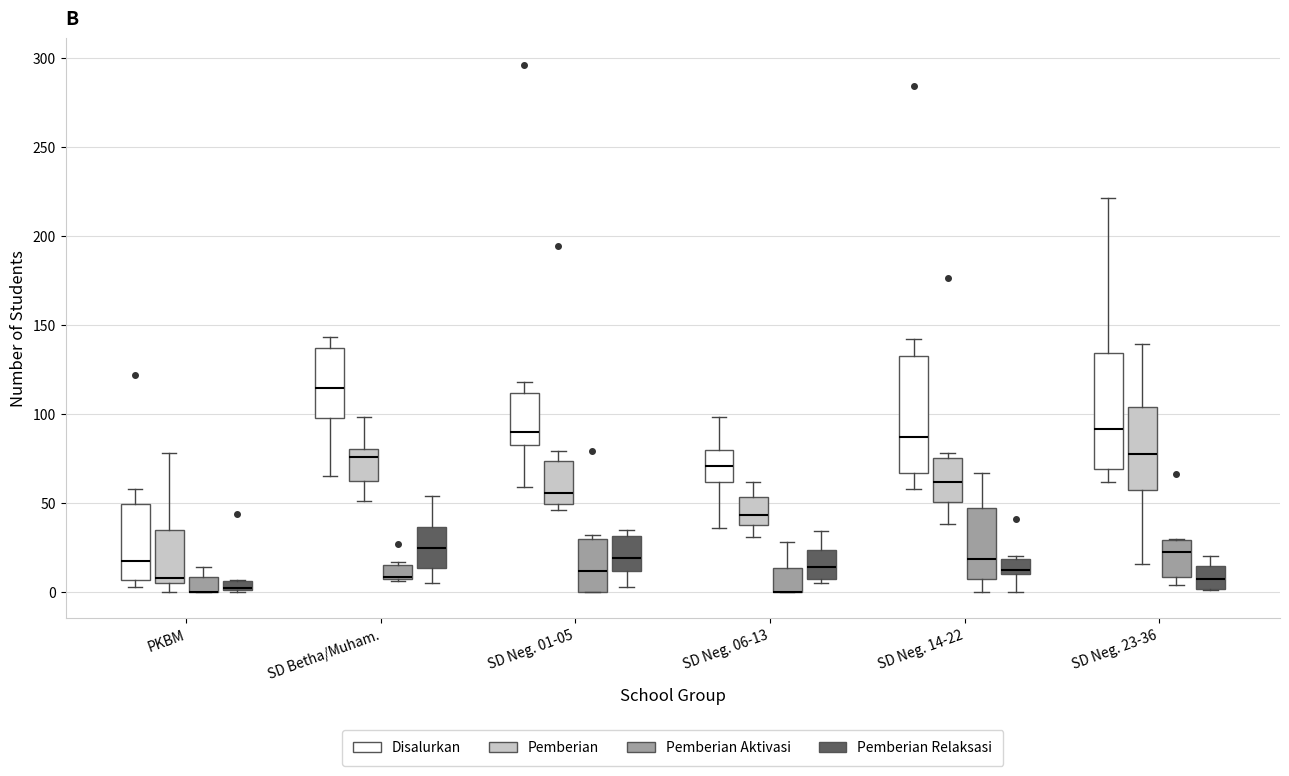

Where does the median line of the box for SD Neg. 01-05 (Disalurkan) sit on the y-axis? The values are not printed on the chart, so give them approximately, as read against the axis.

90